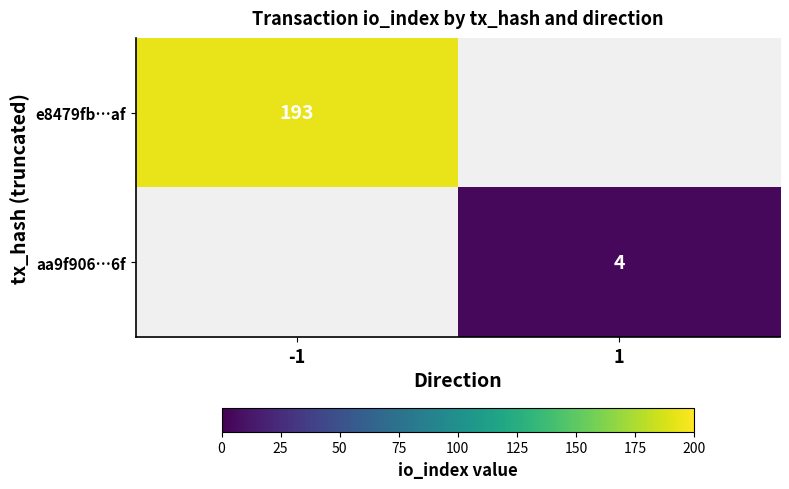

At how many categories does at least one series exceed 81?

1